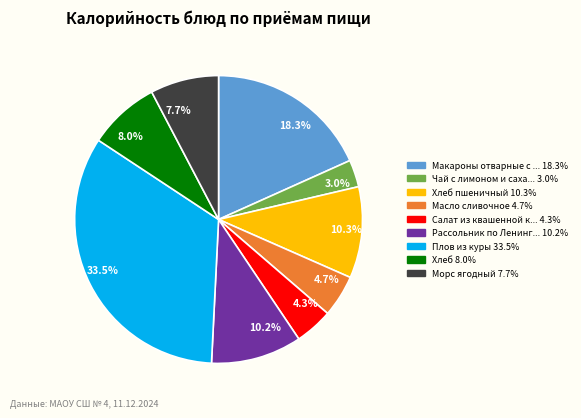

Which has a higher value, 10.2% or 33.5%?

33.5%